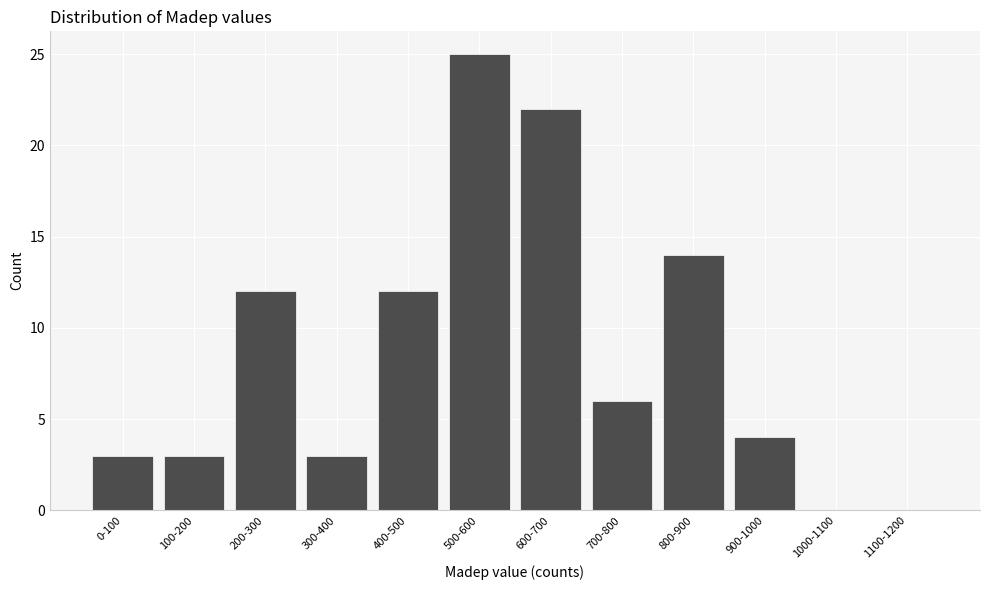

Reading left to right, list all the values displayed in this chart.

0-100=3	100-200=3	200-300=12	300-400=3	400-500=12	500-600=25	600-700=22	700-800=6	800-900=14	900-1000=4	1000-1100=0	1100-1200=0